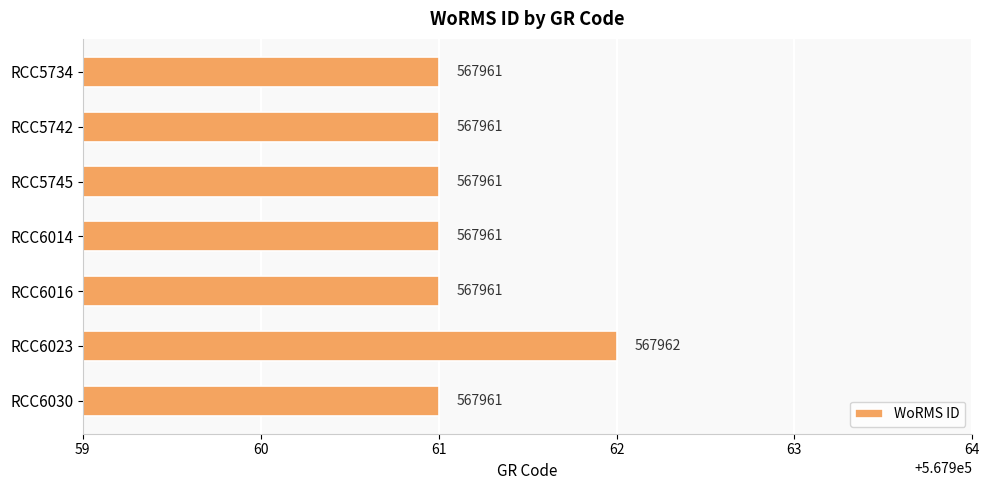

Which has a higher value, RCC6014 or RCC6023?

RCC6023